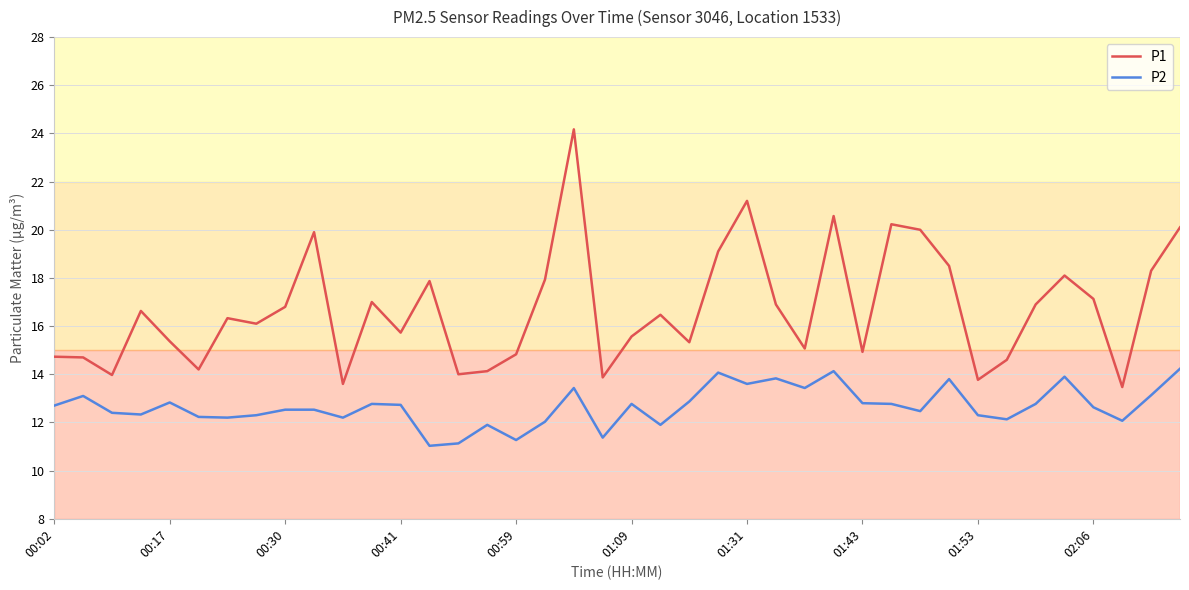

Which series has the largest total across all categories?

P1